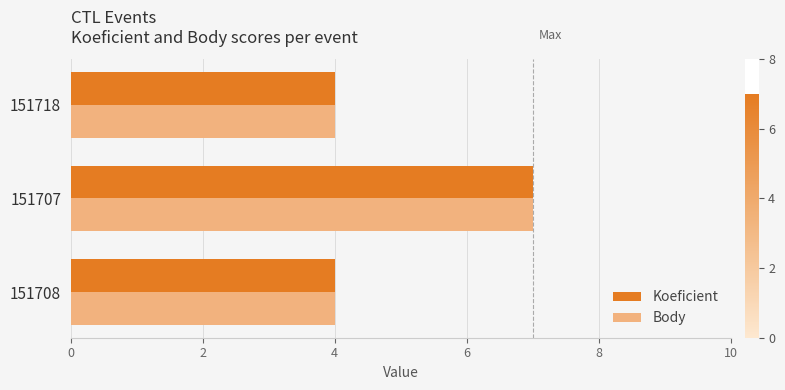

True or false: Body has a value of 6 at 151718.

False